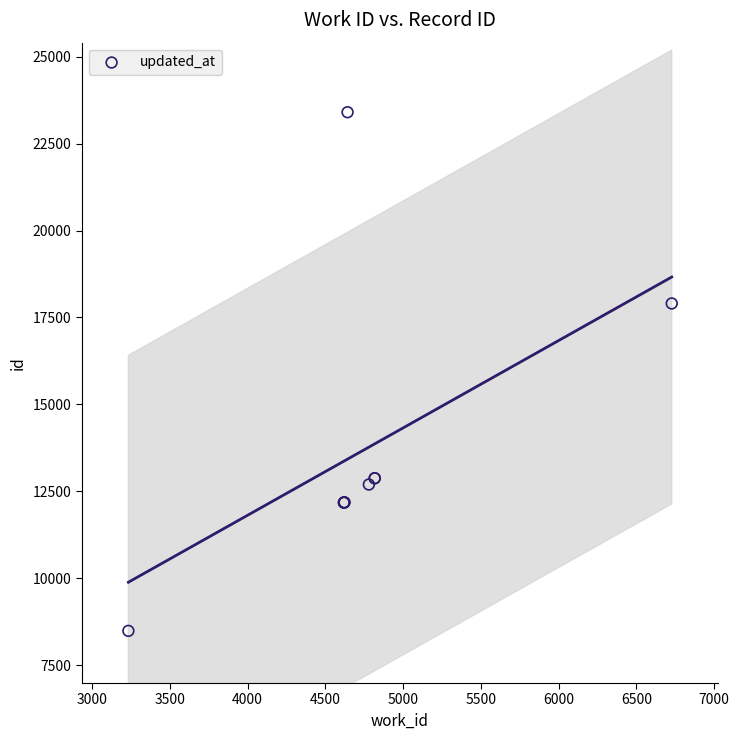

What Y value in the scatter plot is closest to 15944?

17902